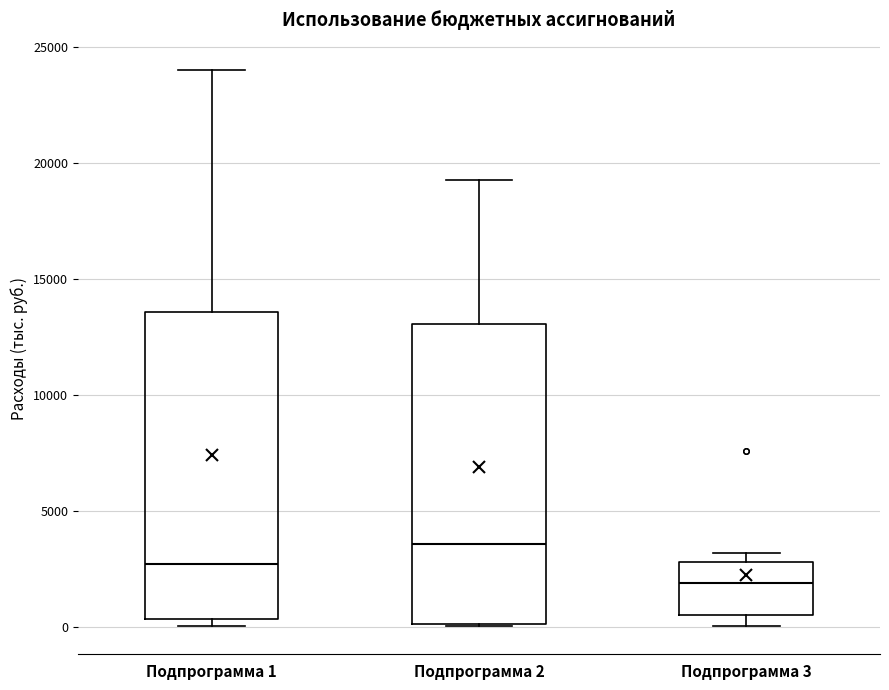

Reading left to right, read every box against the y-axis: the position of its median line, the range the box covers, and the ends of its whiskers. The values are not printed on the chart, so give them approximately, as read against the axis.

Подпрограмма 1: median 2500, box 500 to 13500, whiskers 0 to 24000
Подпрограмма 2: median 3500, box 0 to 13000, whiskers 0 to 19500
Подпрограмма 3: median 2000, box 500 to 3000, whiskers 0 to 3000 (just above the box's upper edge)